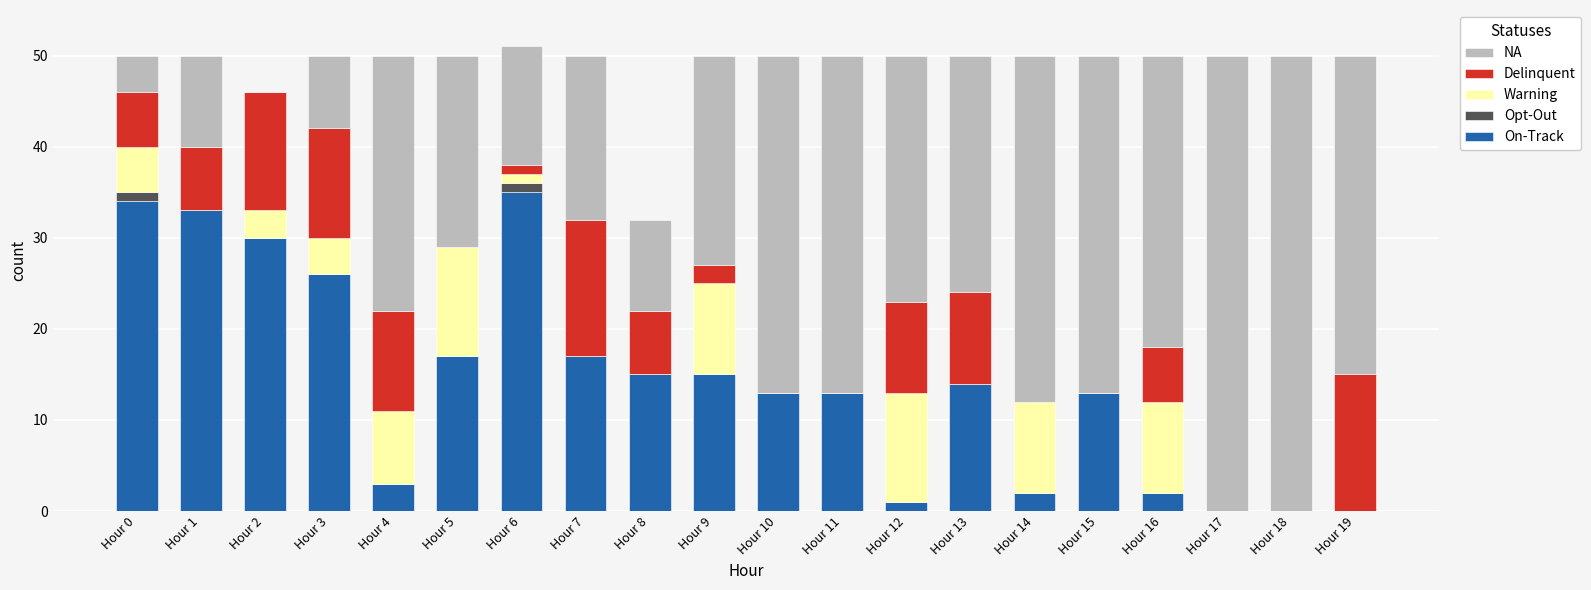

The value of On-Track at Hour 3 is 26. True or false?

True